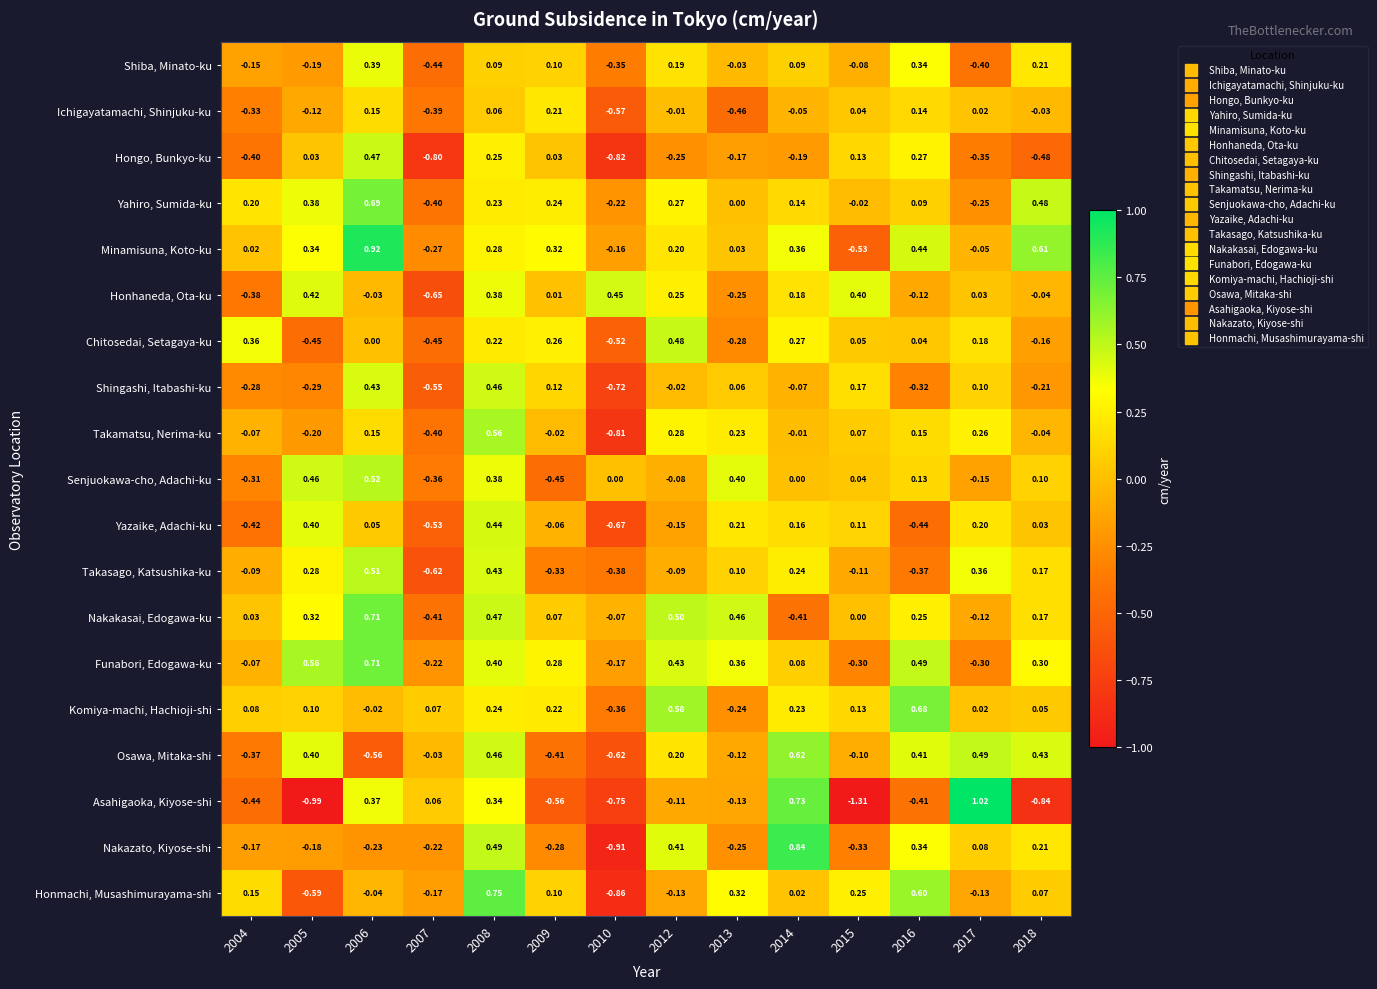

Which series has the widest spread of values?

Asahigaoka, Kiyose-shi